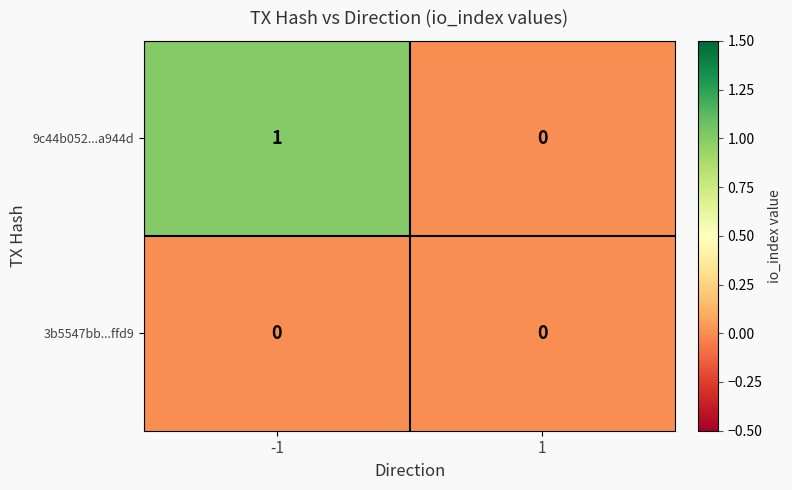

Reading left to right, list all the values displayed in this chart.

9c44b052...a944d: 1	0
3b5547bb...ffd9: 0	0